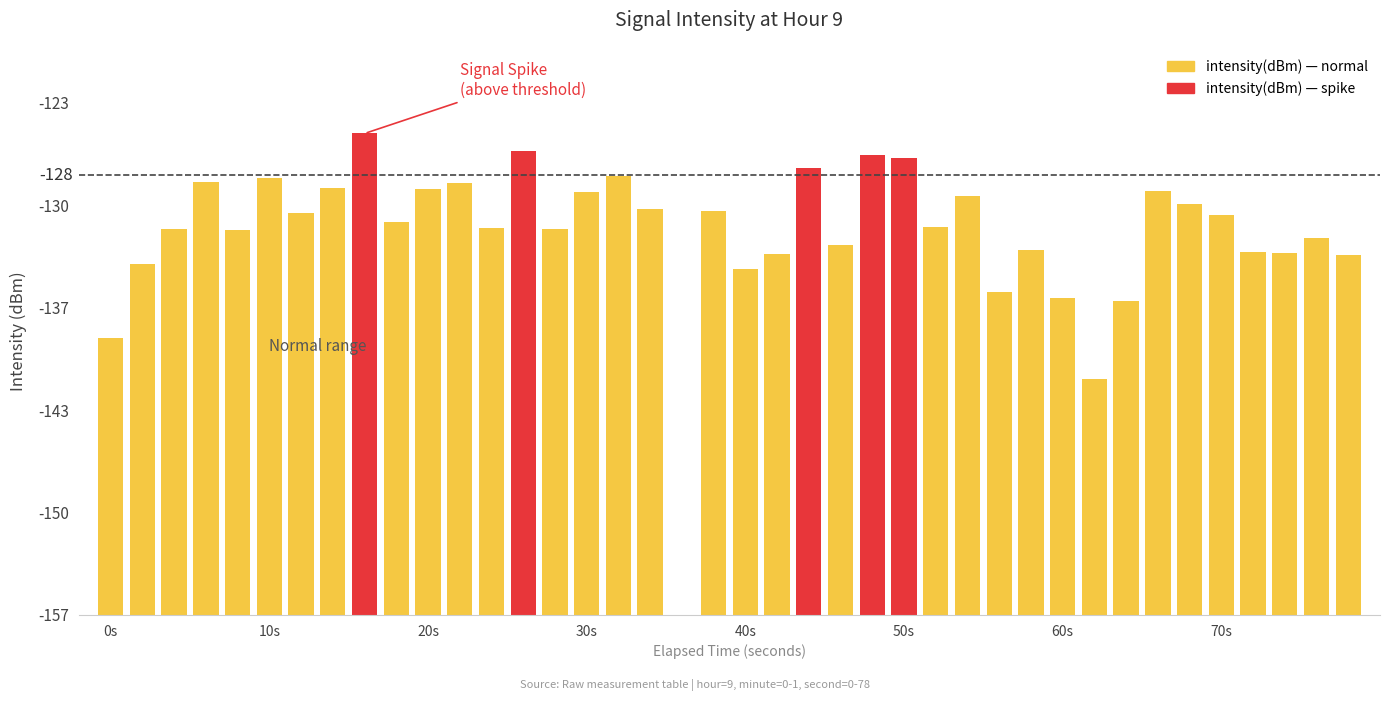

Are the bars horizontal?

No